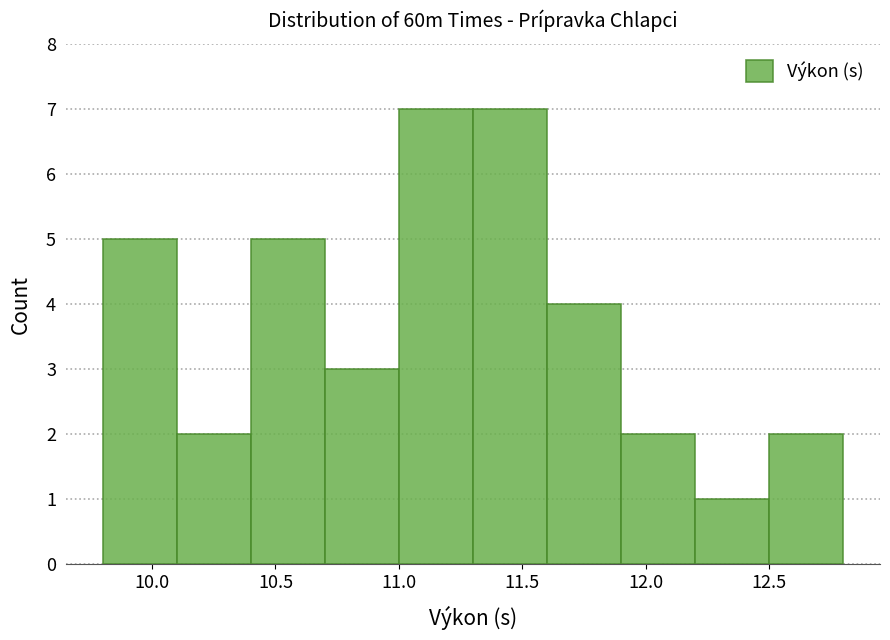

Reading left to right, list every bar in this chart as the range it spans on the x-axis followed by its height. The values are not printed on the chart, so give them approximately, as read against the axis.

9.8 to 10.1: 5
10.1 to 10.4: 2
10.4 to 10.7: 5
10.7 to 11.0: 3
11.0 to 11.3: 7
11.3 to 11.6: 7
11.6 to 11.9: 4
11.9 to 12.2: 2
12.2 to 12.5: 1
12.5 to 12.8: 2